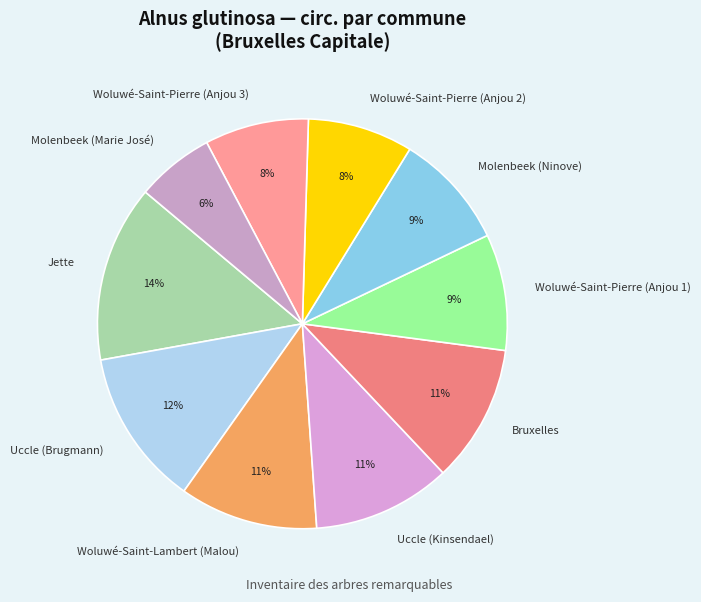

Is there any slice that represents more than half of the pie?

No